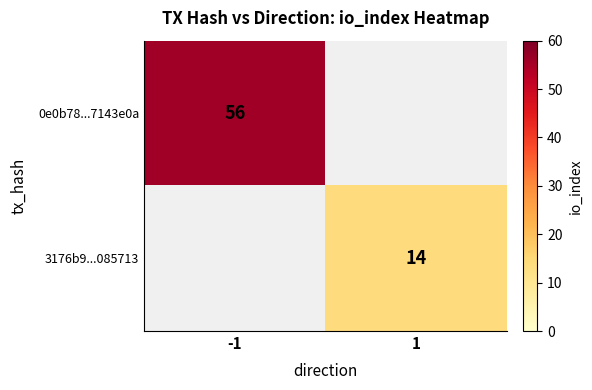

The 3176b9...085713 series shows 14 at 1. True or false?

True